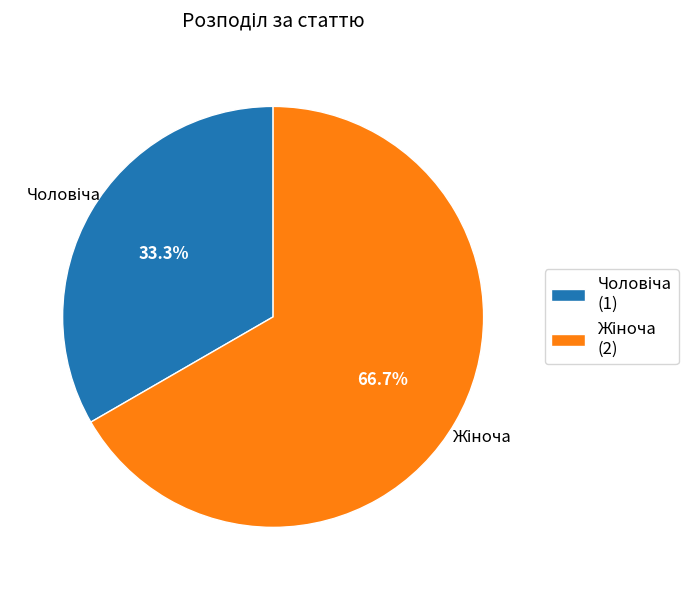

Is there any slice that represents more than half of the pie?

Yes